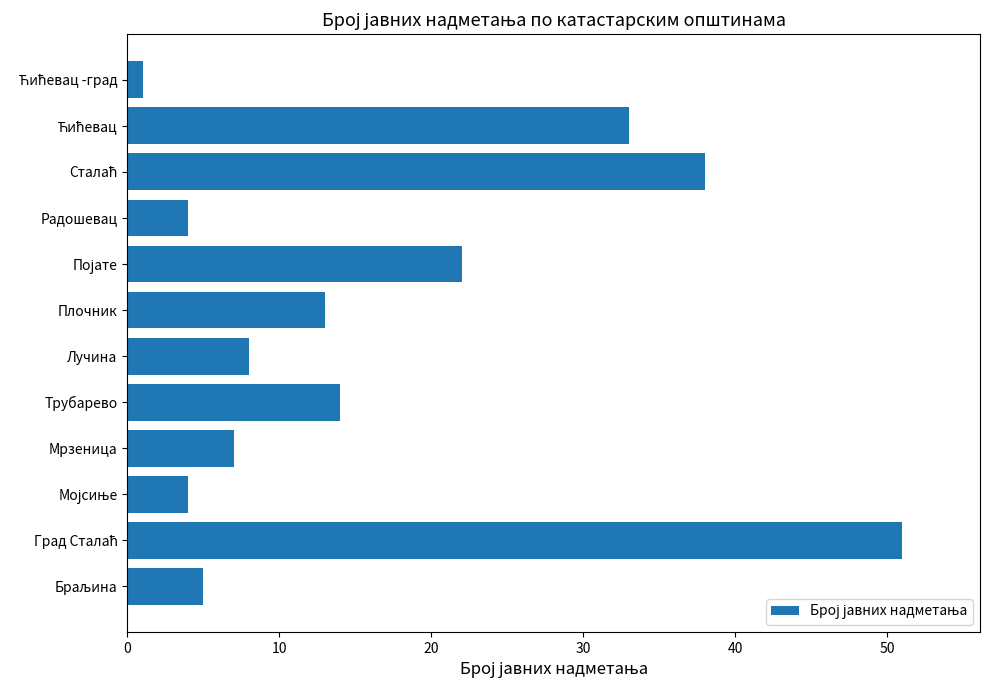

Between Мрзеница and Плочник, which is larger?

Плочник